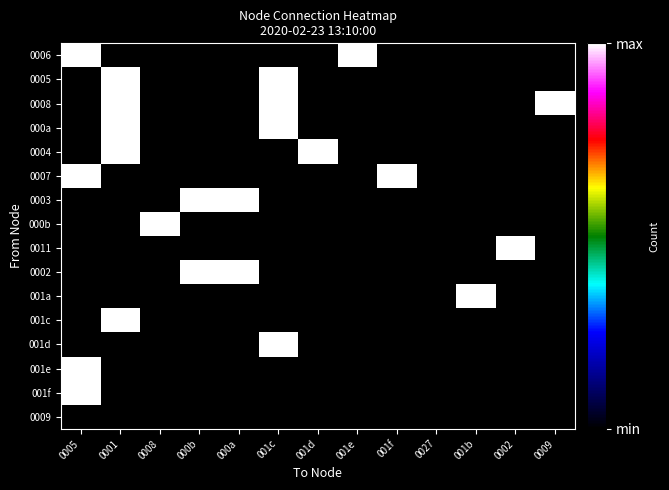

What is the maximum value shown in the chart?

1